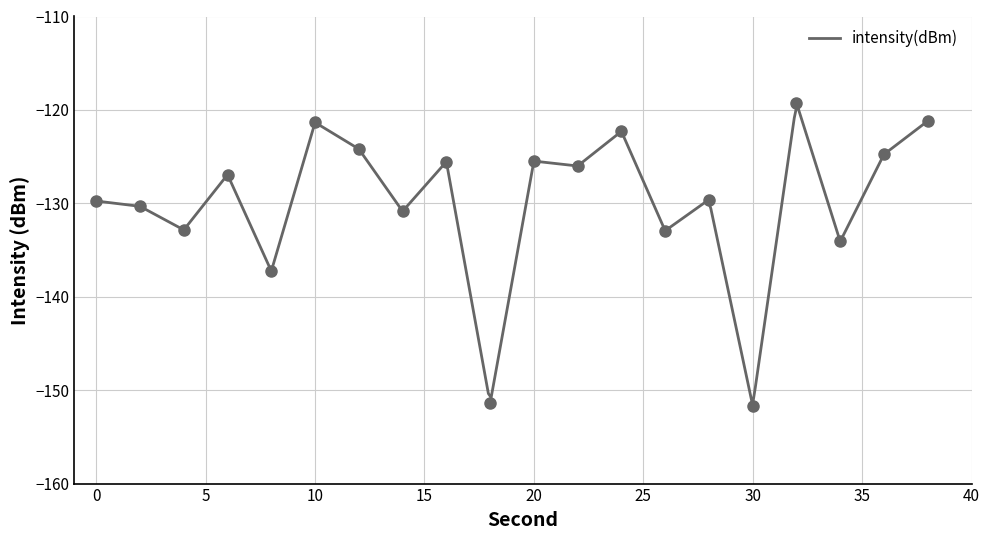

What is the sum of the values at 14 and 36?

-255.6